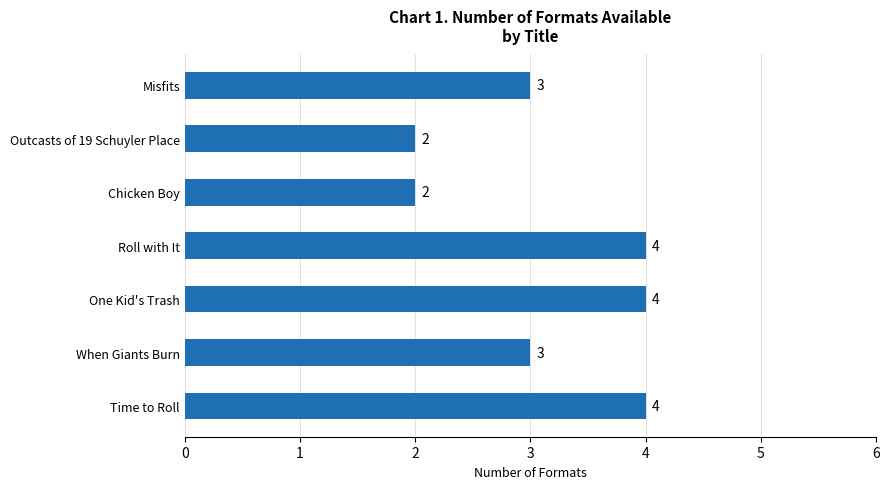

What is the maximum value shown in the chart?

4